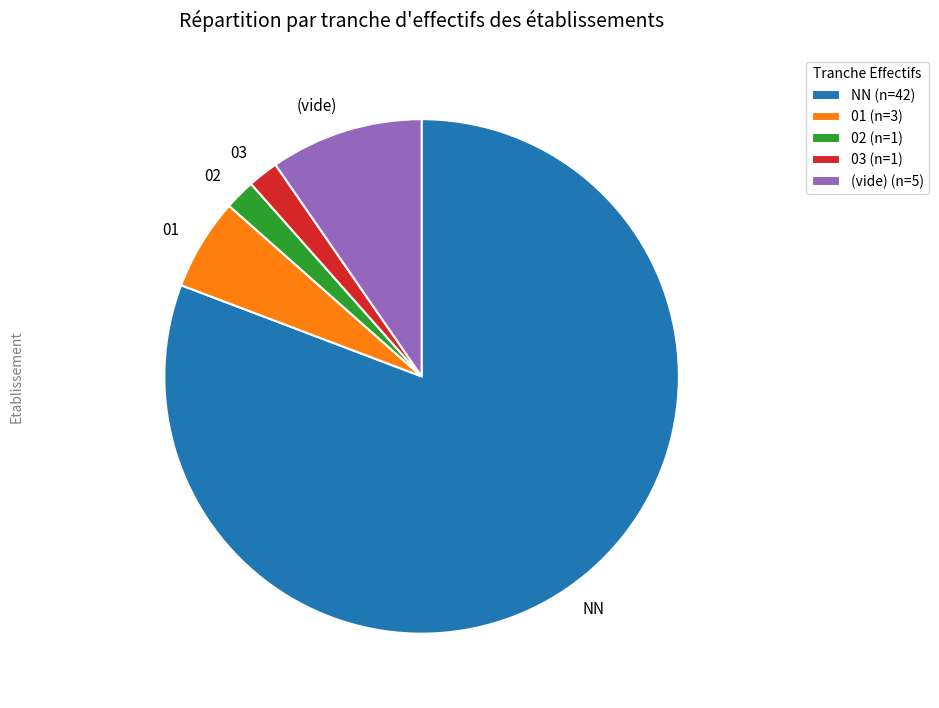

How many segments does this pie chart have?

5